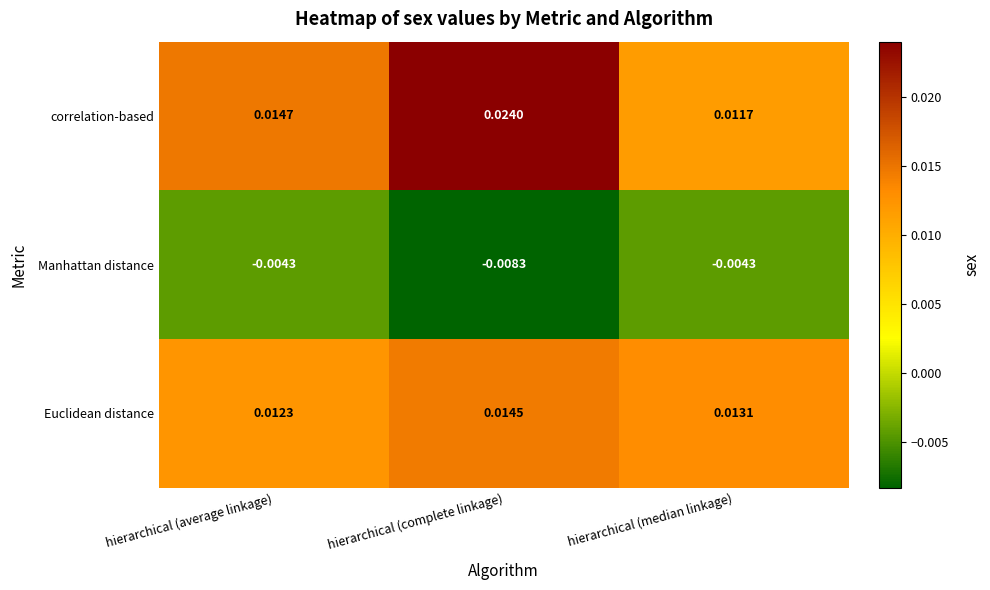

Which series has the widest spread of values?

correlation-based